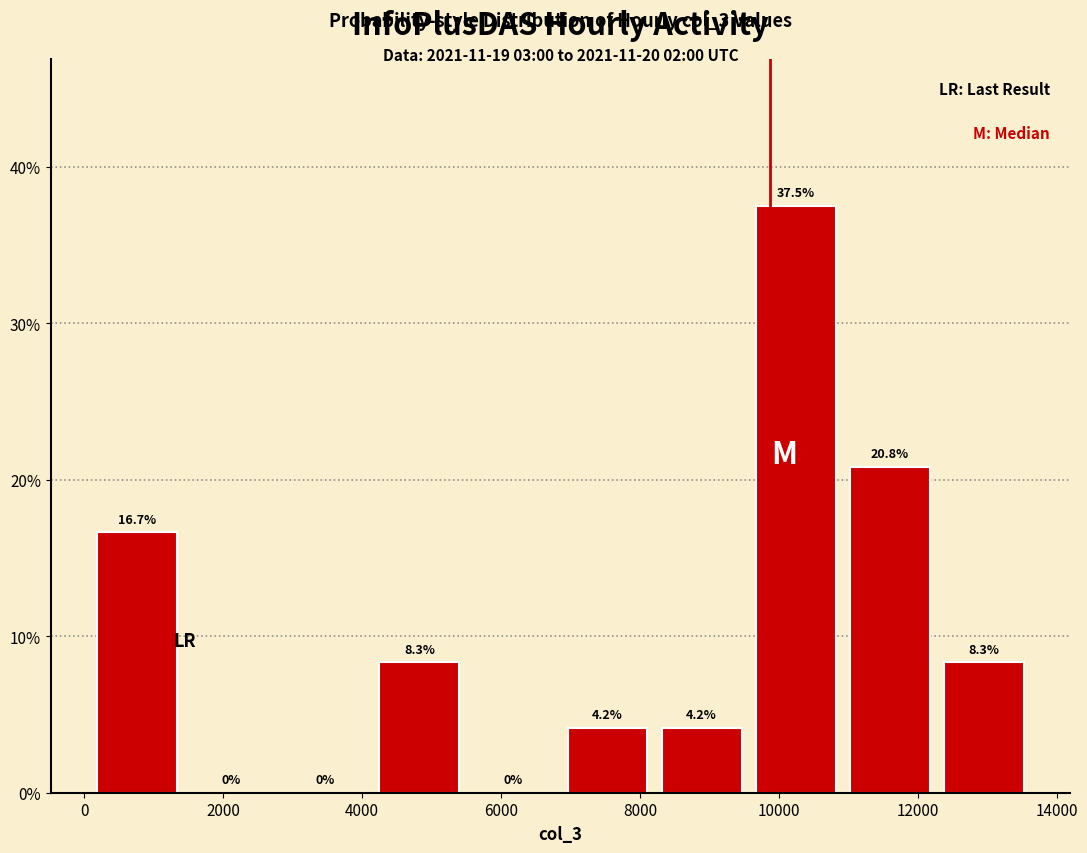

Reading left to right, list every bar in this chart as the range it spans on the x-axis followed by its height. The bar edges are not printed on the chart, so give them approximately, as read against the axis.

0 to 1400: 16.7
1400 to 2800: 0.0
2800 to 4200: 0.0
4200 to 5600: 8.3
5600 to 6800: 0.0
6800 to 8200: 4.2
8200 to 9600: 4.2
9600 to 11000: 37.5
11000 to 12200: 20.8
12200 to 13600: 8.3